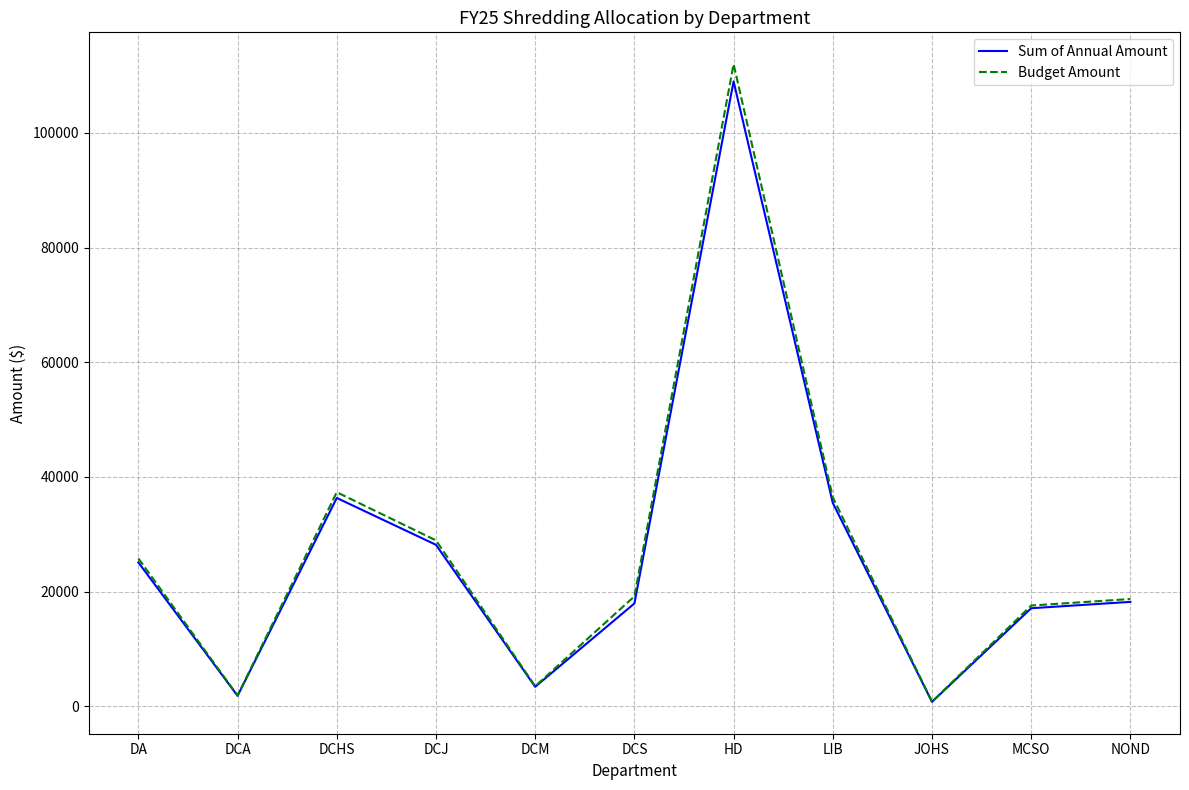

Which series has the widest spread of values?

Budget Amount